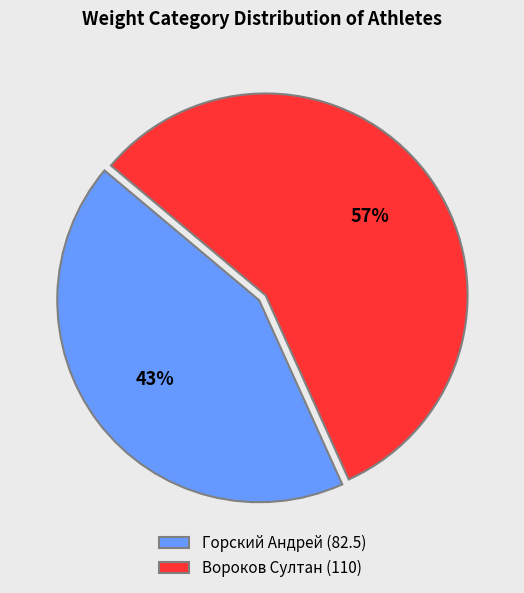

True or false: Горский Андрей accounts for 37% of the total.

False